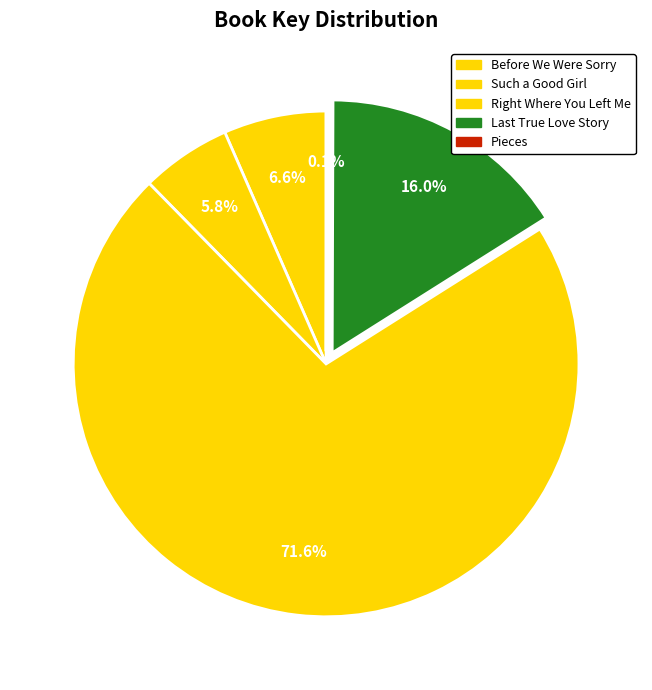

Does Before We Were Sorry account for over 50% of the chart?

No